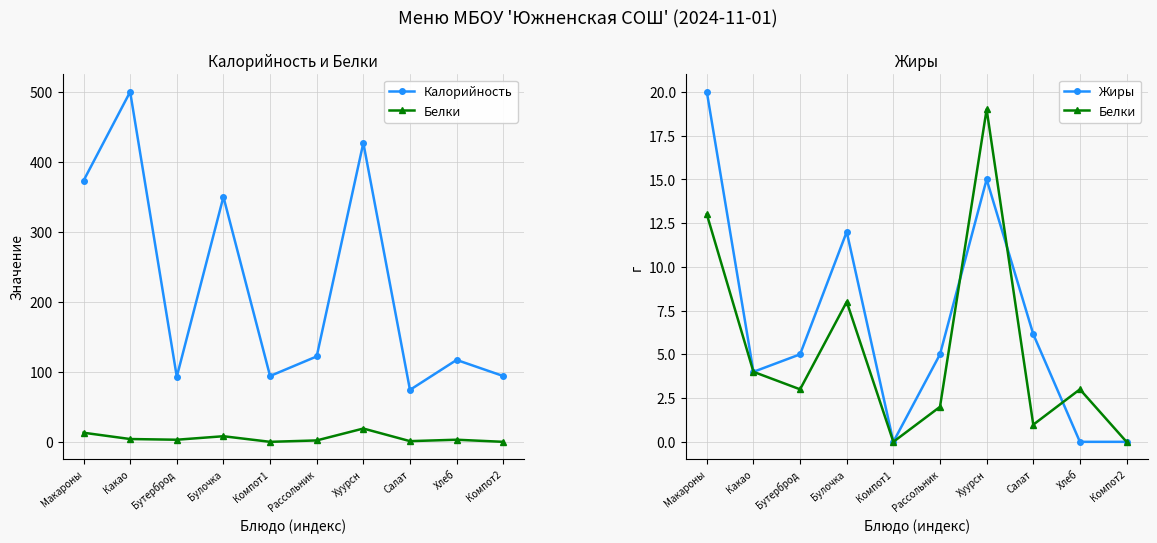

True or false: Жиры and Калорийность intersect in this chart.

False